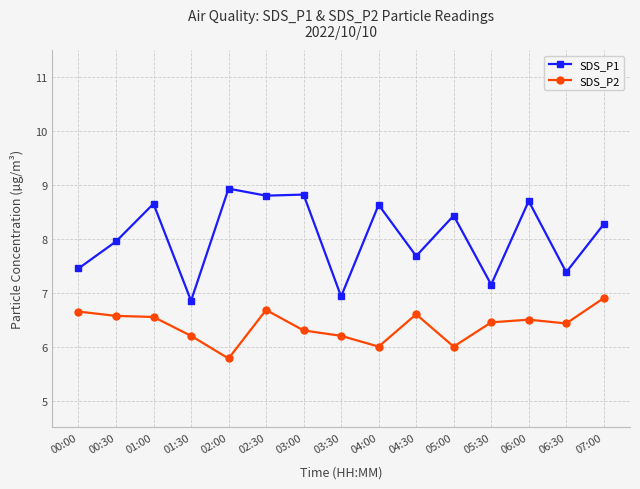

What is the maximum value shown in the chart?

8.9